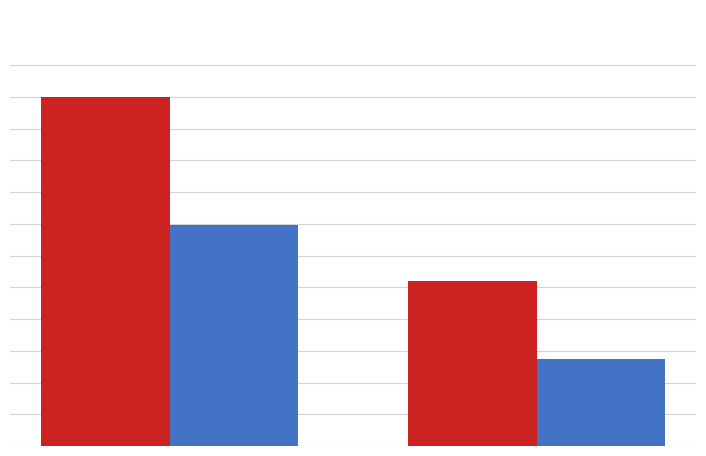

Are the bars horizontal?

No